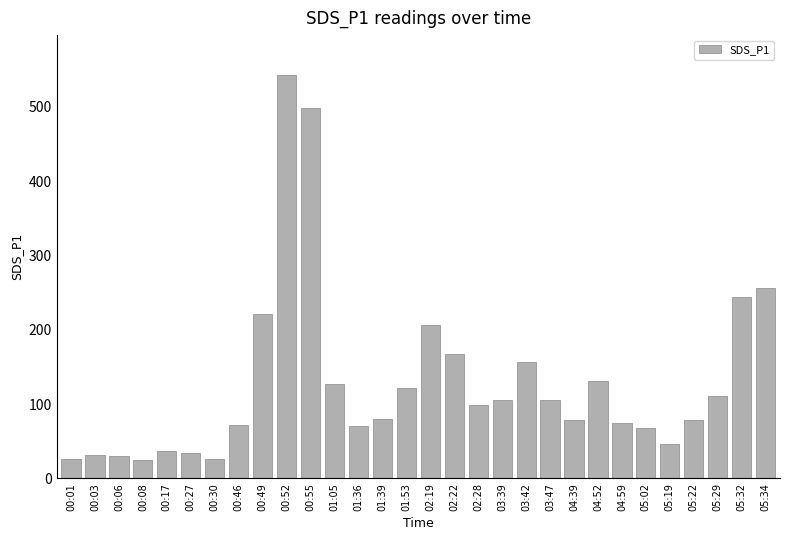

What position from the left is 00:08?

4